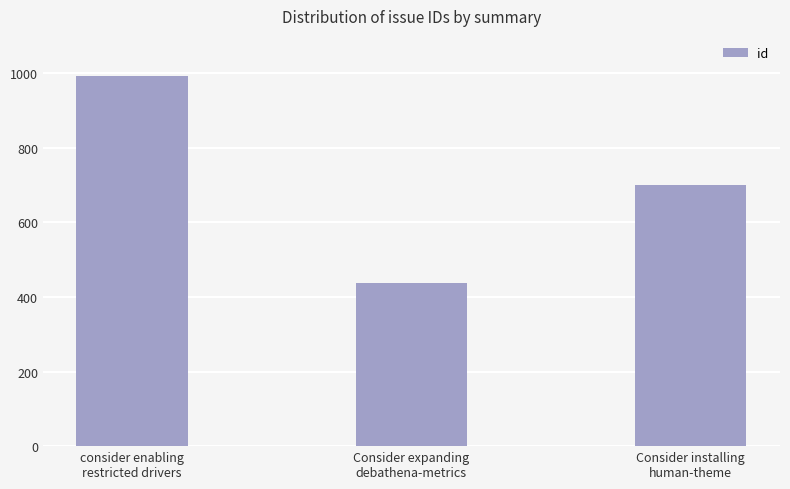

List the labels in order of value, largest first.

consider enabling
restricted drivers, Consider installing
human-theme, Consider expanding
debathena-metrics